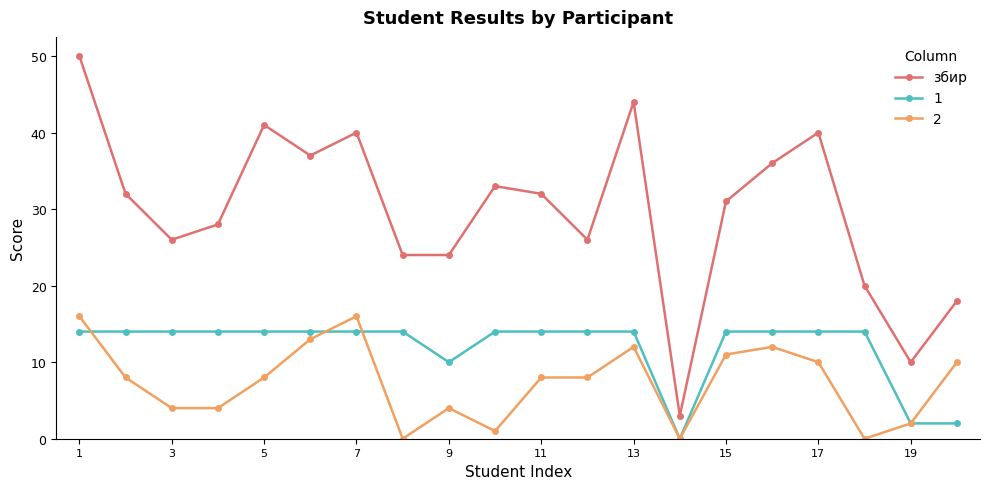

What is the greatest value displayed?

50